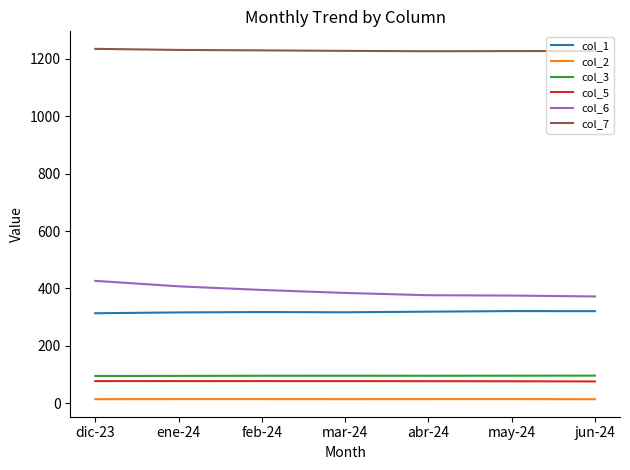

Is it true that col_3 equals 95.9 at mar-24?

True